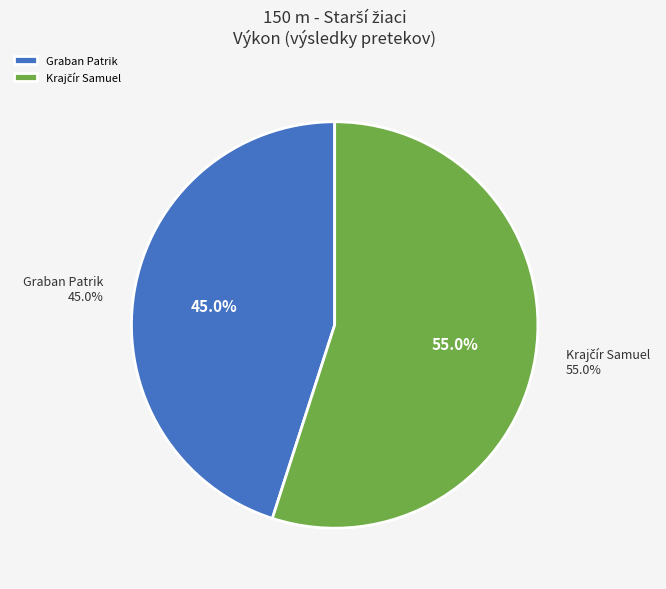

To the nearest percent, what percentage of the pie is Graban Patrik?

45%